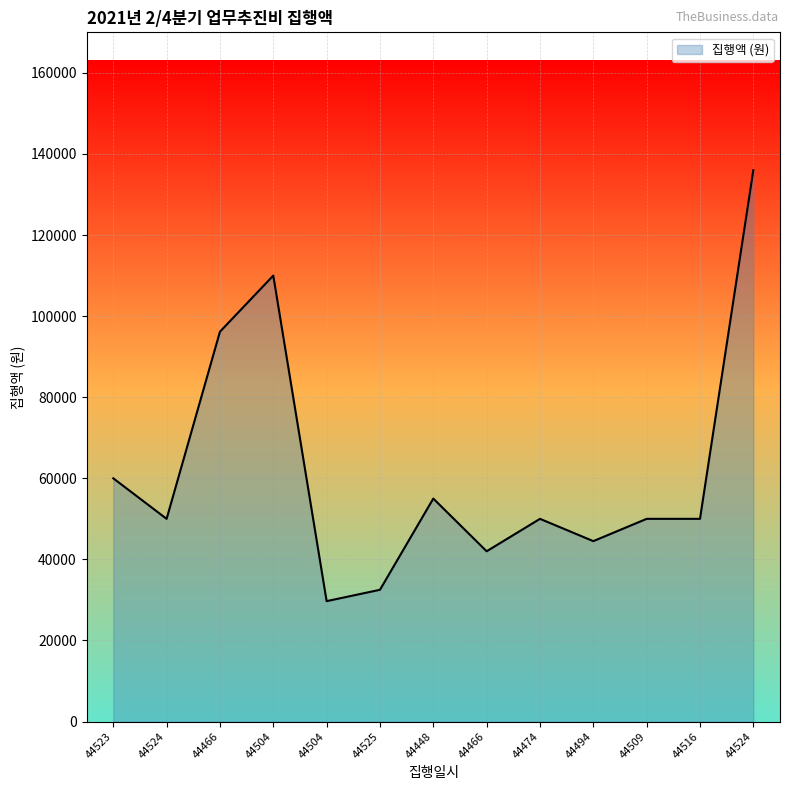

Rank the categories by value from lowest to highest.

44504, 44525, 44466, 44494, 44524, 44474, 44509, 44516, 44448, 44523, 44466, 44504, 44524